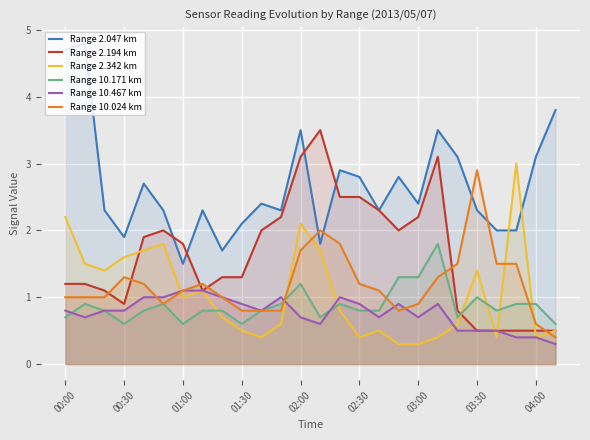

What is the sum of all Range 2.194 km values?

42.5